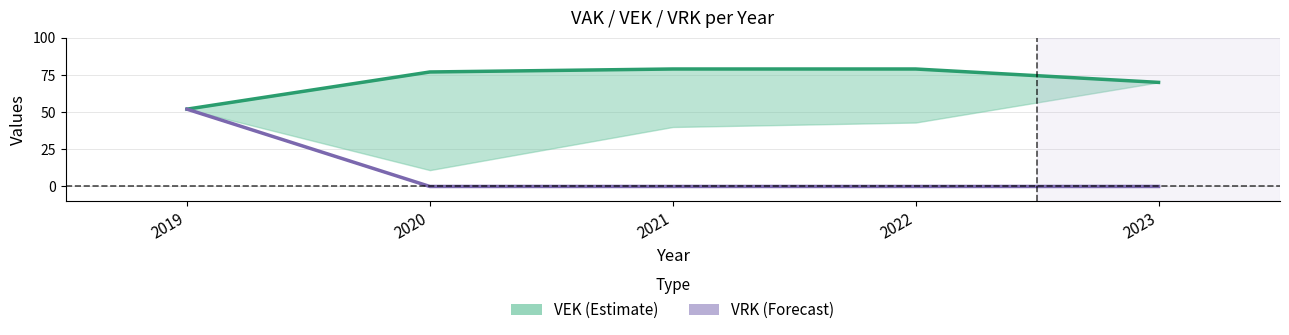

What is the difference between the highest and lowest values at 2023?

70